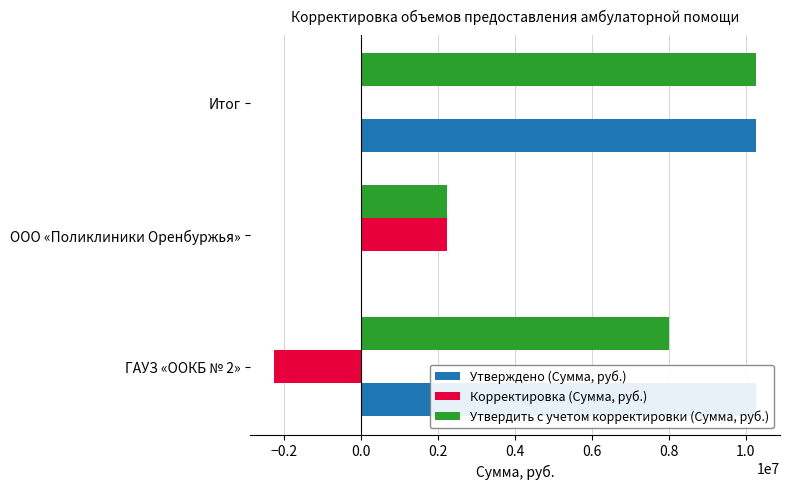

The Утвердить с учетом корректировки (Сумма, руб.) series shows 10267225.0 at Итог. True or false?

True